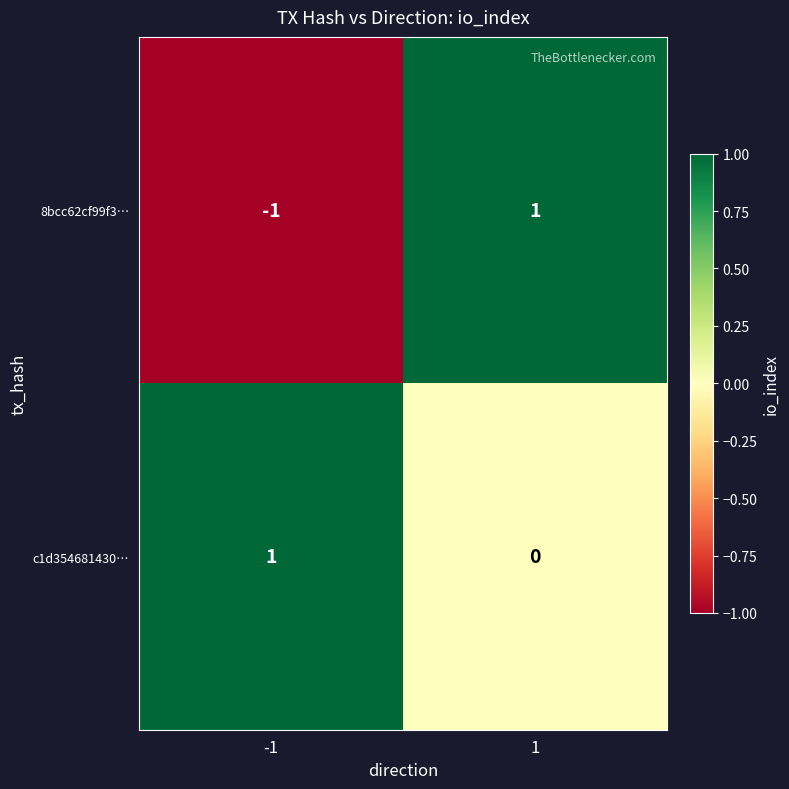

Which series changed the most between -1 and 1?

8bcc62cf99f3…